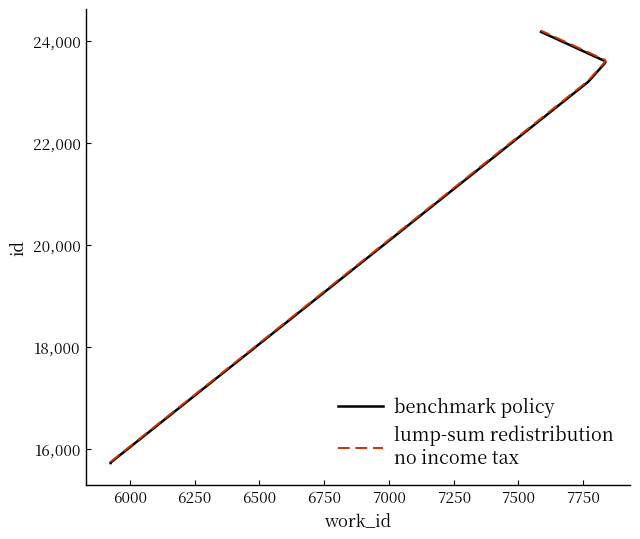

Between 7500 and 7750, which series saw the biggest shift?

lump-sum redistribution
no income tax